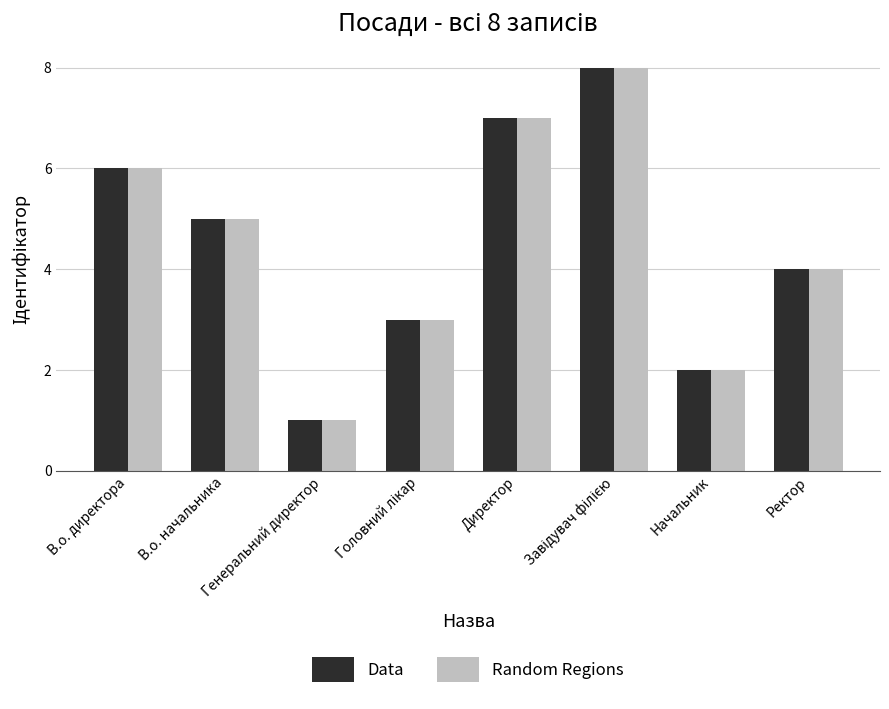

What is the difference between the maximum and minimum values in the Data series?

7